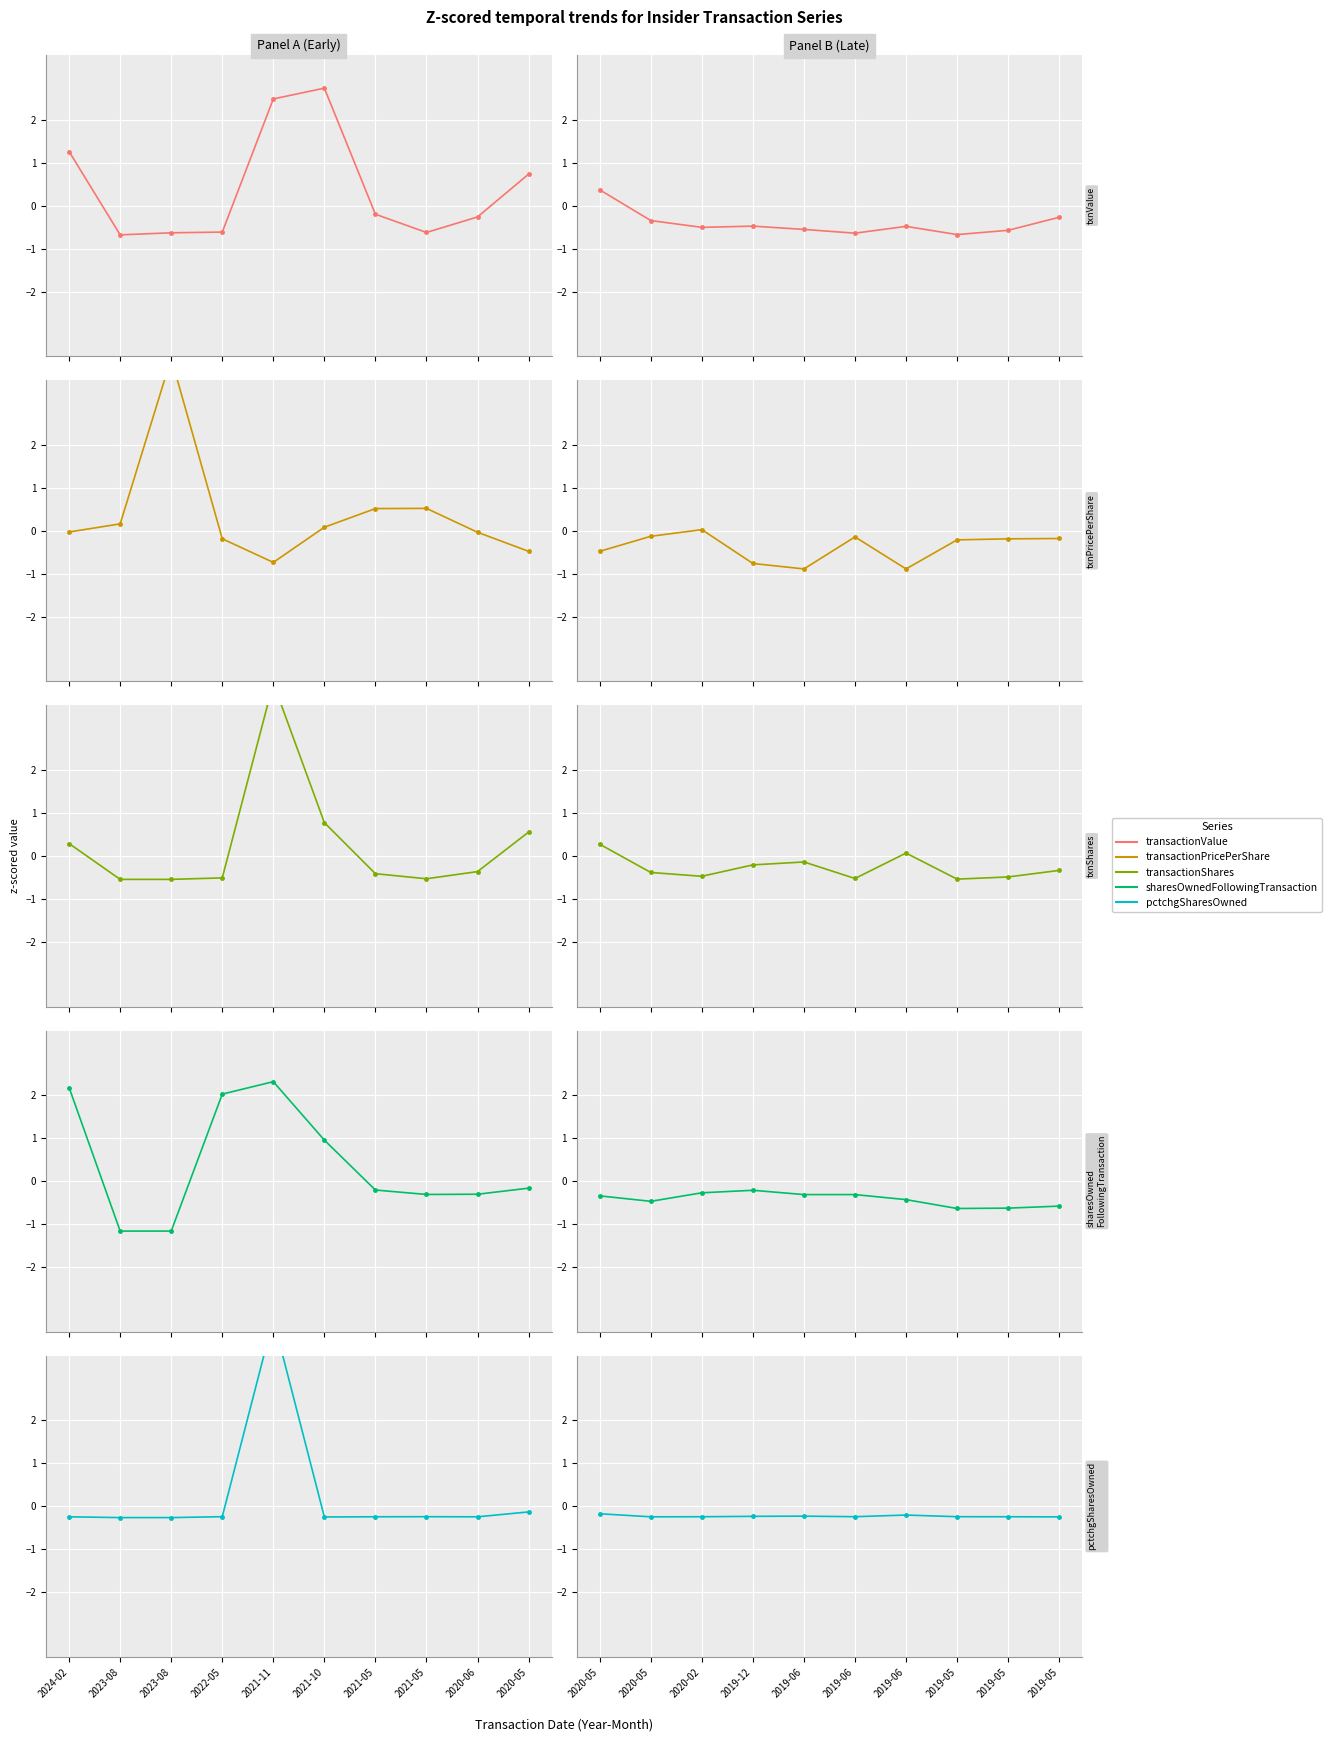

At how many categories does at least one series exceed 0?

3